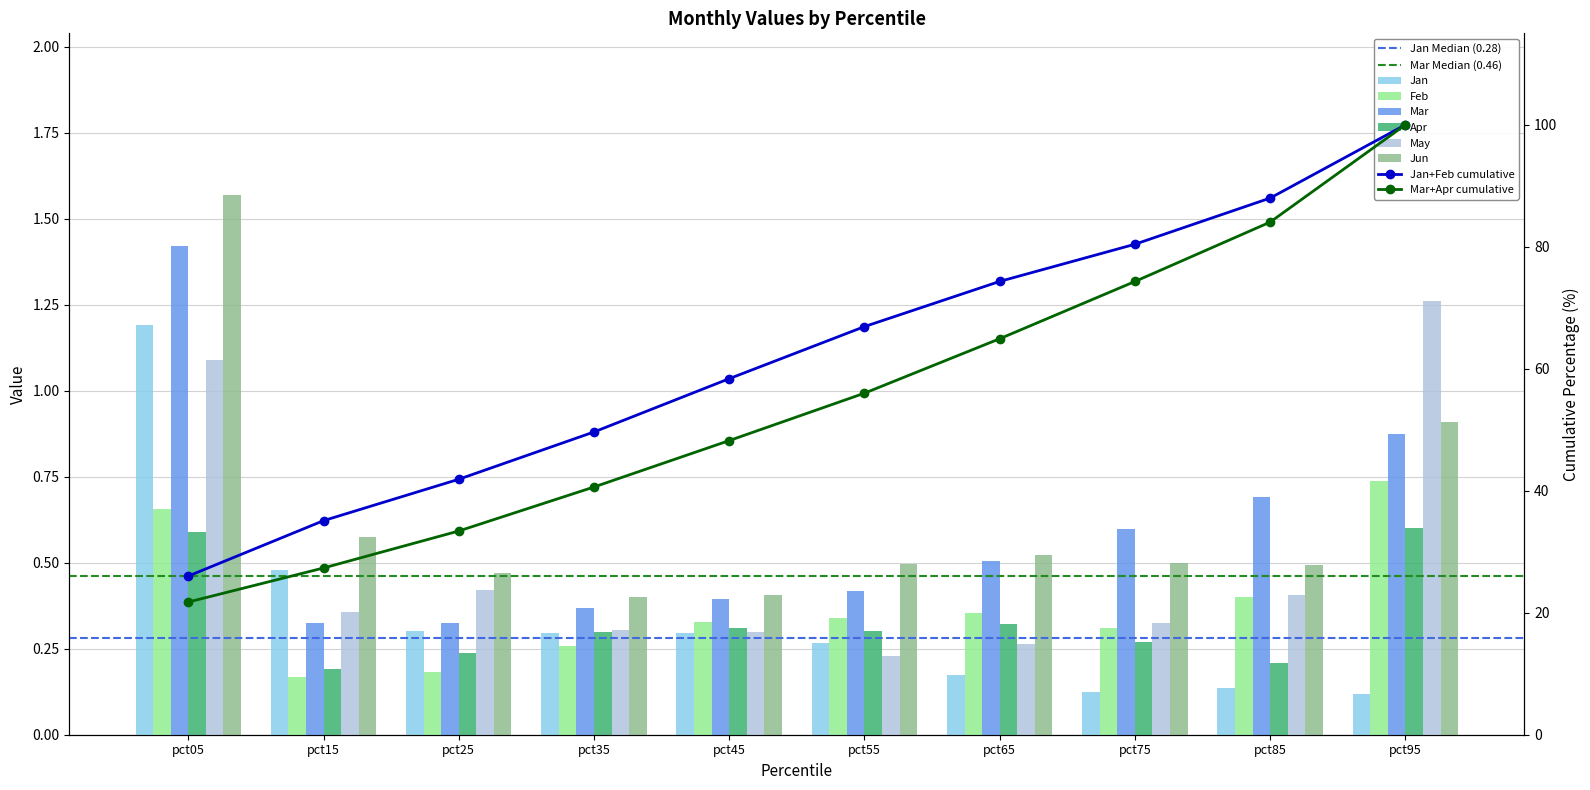

Reading left to right, what are all the values shown in this chart?

Jan: pct05=1.2	pct15=0.5	pct25=0.3	pct35=0.3	pct45=0.3	pct55=0.3	pct65=0.2	pct75=0.1	pct85=0.1	pct95=0.1
Feb: pct05=0.7	pct15=0.2	pct25=0.2	pct35=0.3	pct45=0.3	pct55=0.3	pct65=0.4	pct75=0.3	pct85=0.4	pct95=0.7
Mar: pct05=1.4	pct15=0.3	pct25=0.3	pct35=0.4	pct45=0.4	pct55=0.4	pct65=0.5	pct75=0.6	pct85=0.7	pct95=0.9
Apr: pct05=0.6	pct15=0.2	pct25=0.2	pct35=0.3	pct45=0.3	pct55=0.3	pct65=0.3	pct75=0.3	pct85=0.2	pct95=0.6
May: pct05=1.1	pct15=0.4	pct25=0.4	pct35=0.3	pct45=0.3	pct55=0.2	pct65=0.3	pct75=0.3	pct85=0.4	pct95=1.3
Jun: pct05=1.6	pct15=0.6	pct25=0.5	pct35=0.4	pct45=0.4	pct55=0.5	pct65=0.5	pct75=0.5	pct85=0.5	pct95=0.9